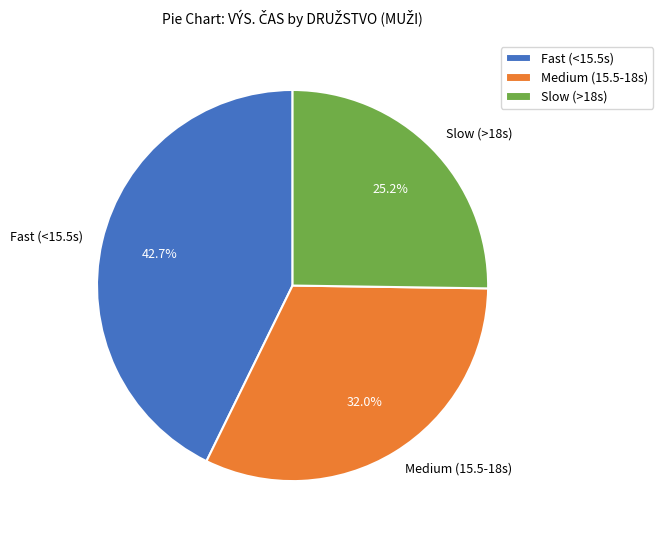

Which category has the biggest portion of the pie?

Fast (<15.5s)